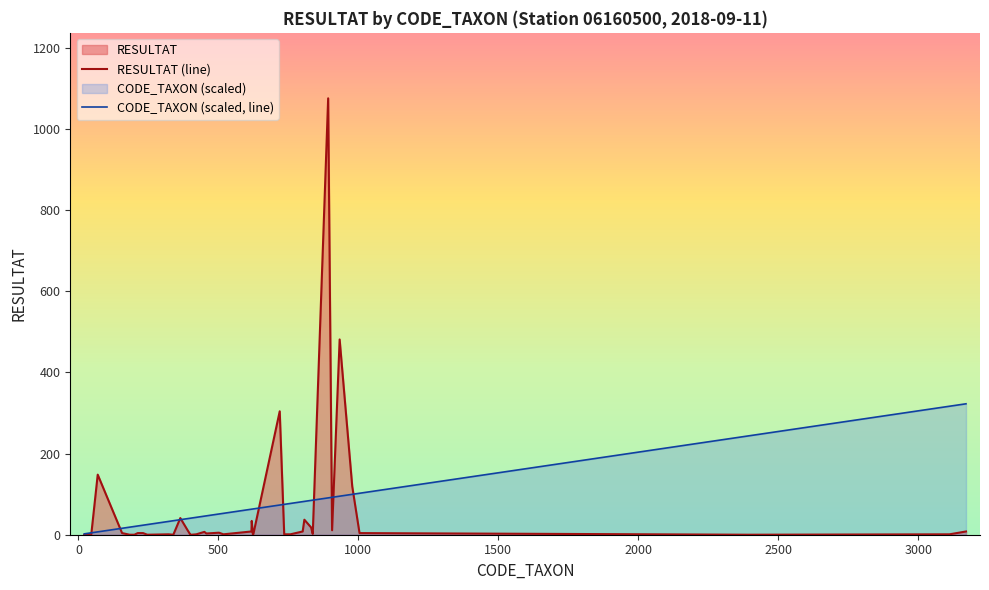

What is the maximum value shown in the chart?

1075.0